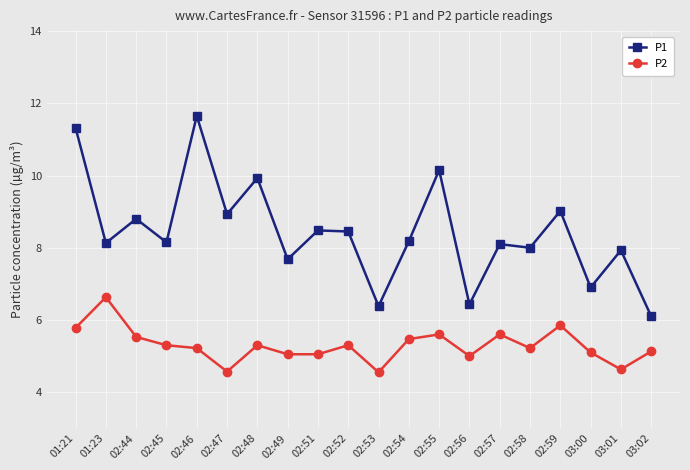

What is the difference between the P1 values at 03:00 and 02:48?

3.0